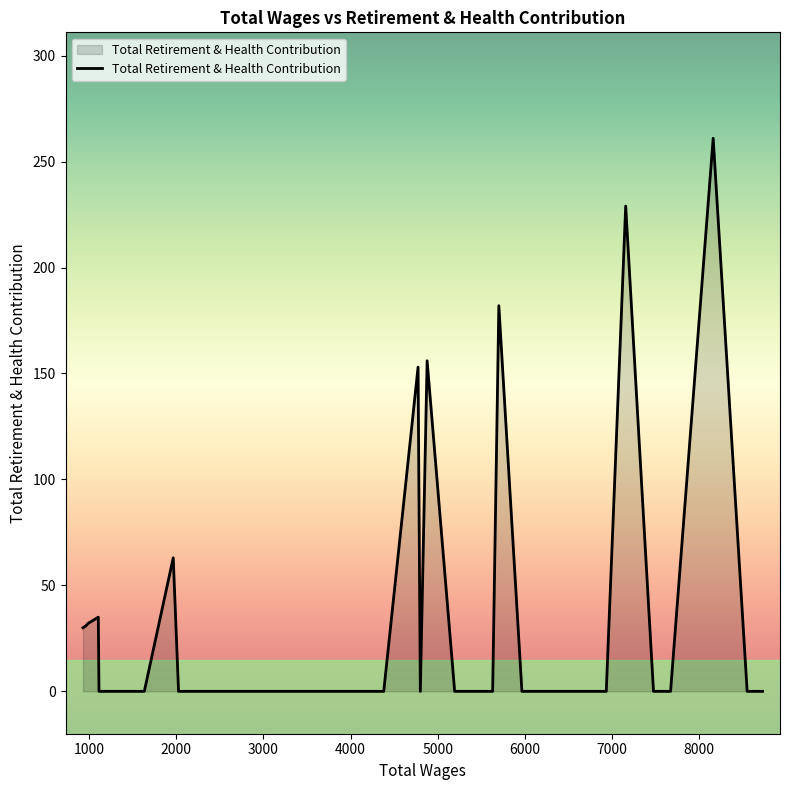

True or false: the data shows 247 at 27.

False